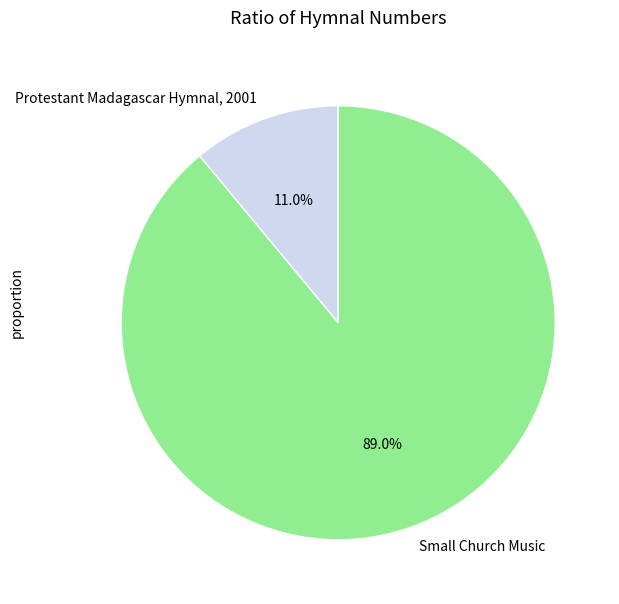

Is there a majority slice in this chart?

Yes